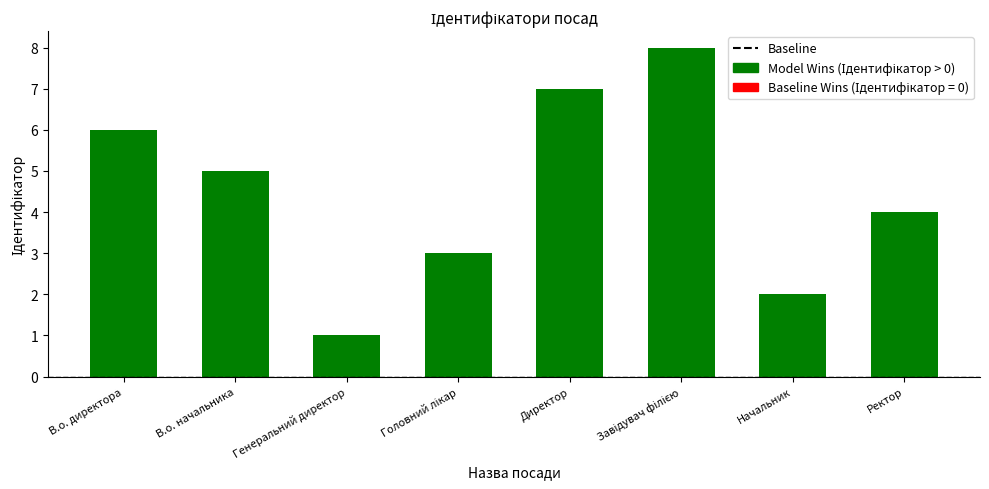

Reading left to right, extract all data points from this chart.

6	5	1	3	7	8	2	4